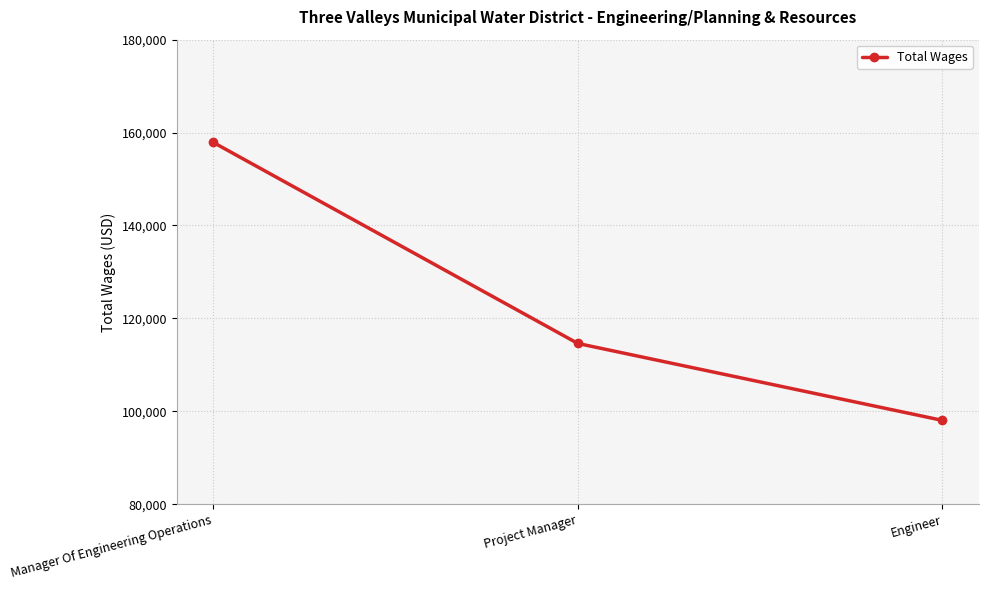

Reading right to left, list all the values displayed in this chart.

98039	114597	157873